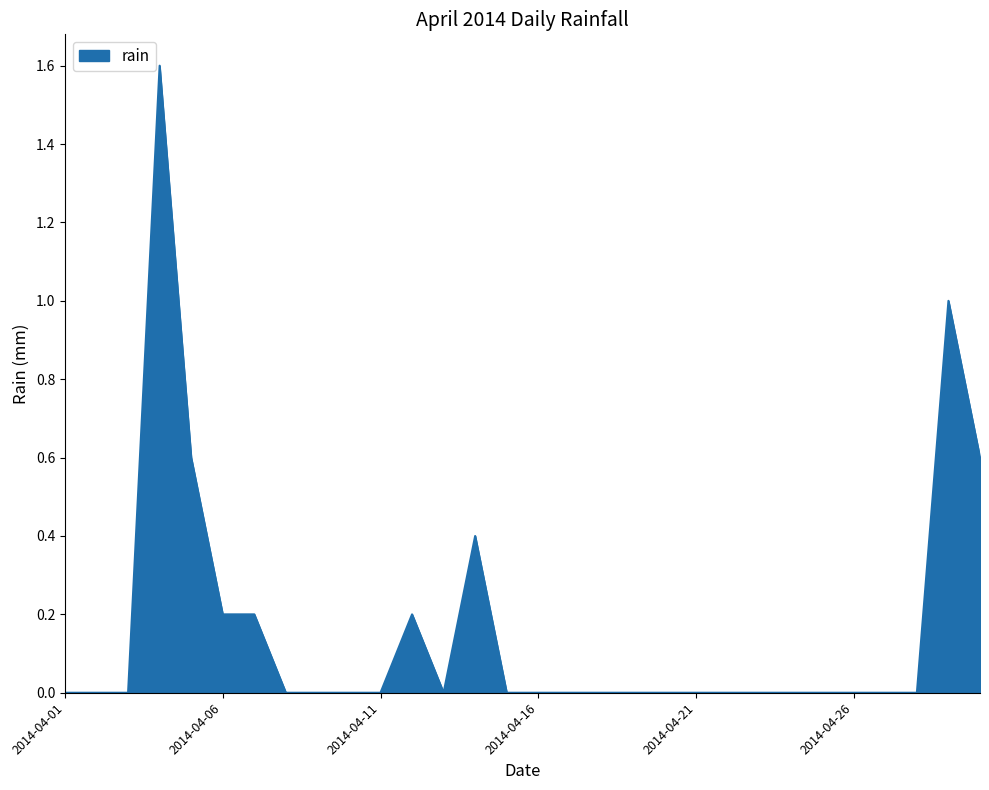

What is the difference between the maximum and minimum values?

1.6